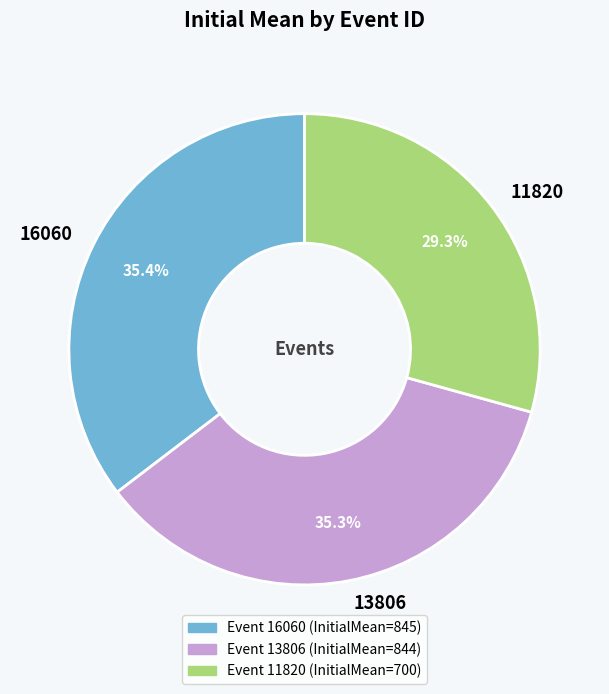

Which slice is the smallest?

11820